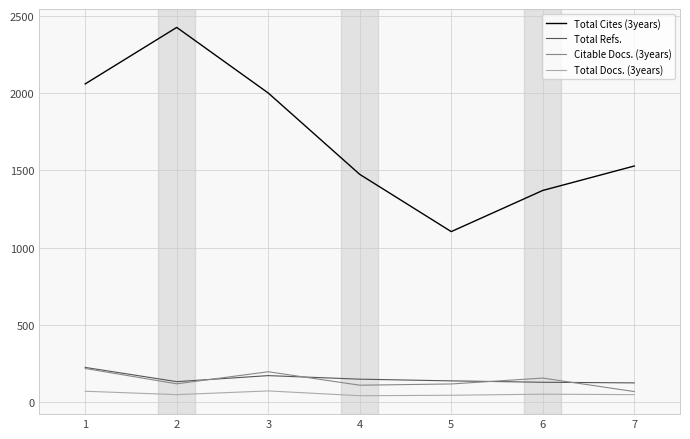

What is the spread (max minus min) of values at 5?

1058